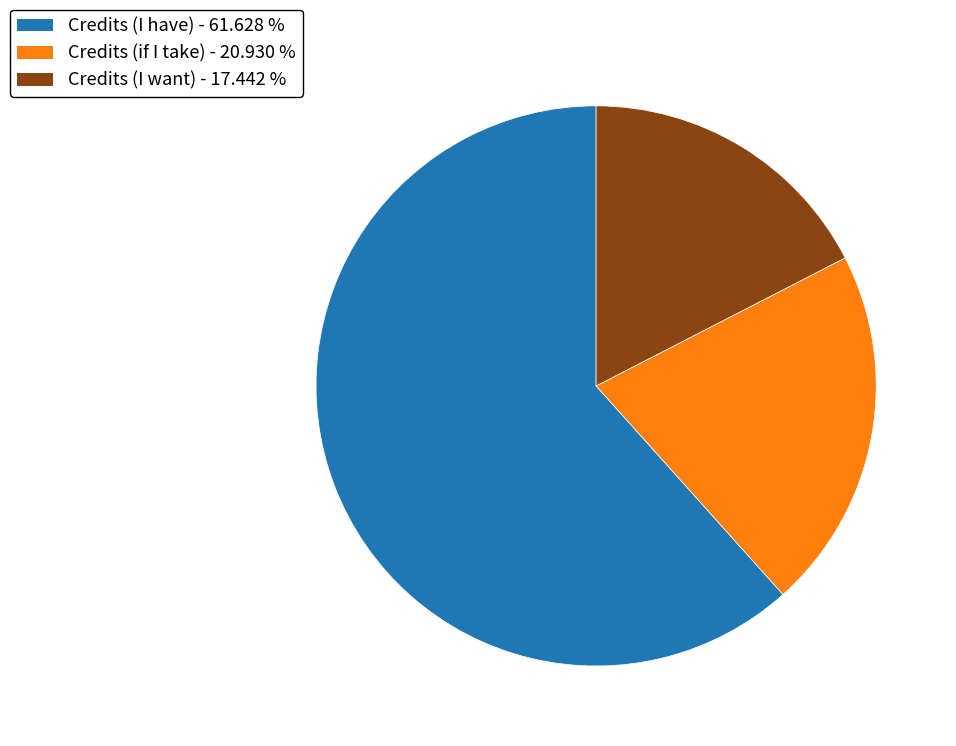

Which category has the biggest portion of the pie?

Credits (I have) - 61.628 %